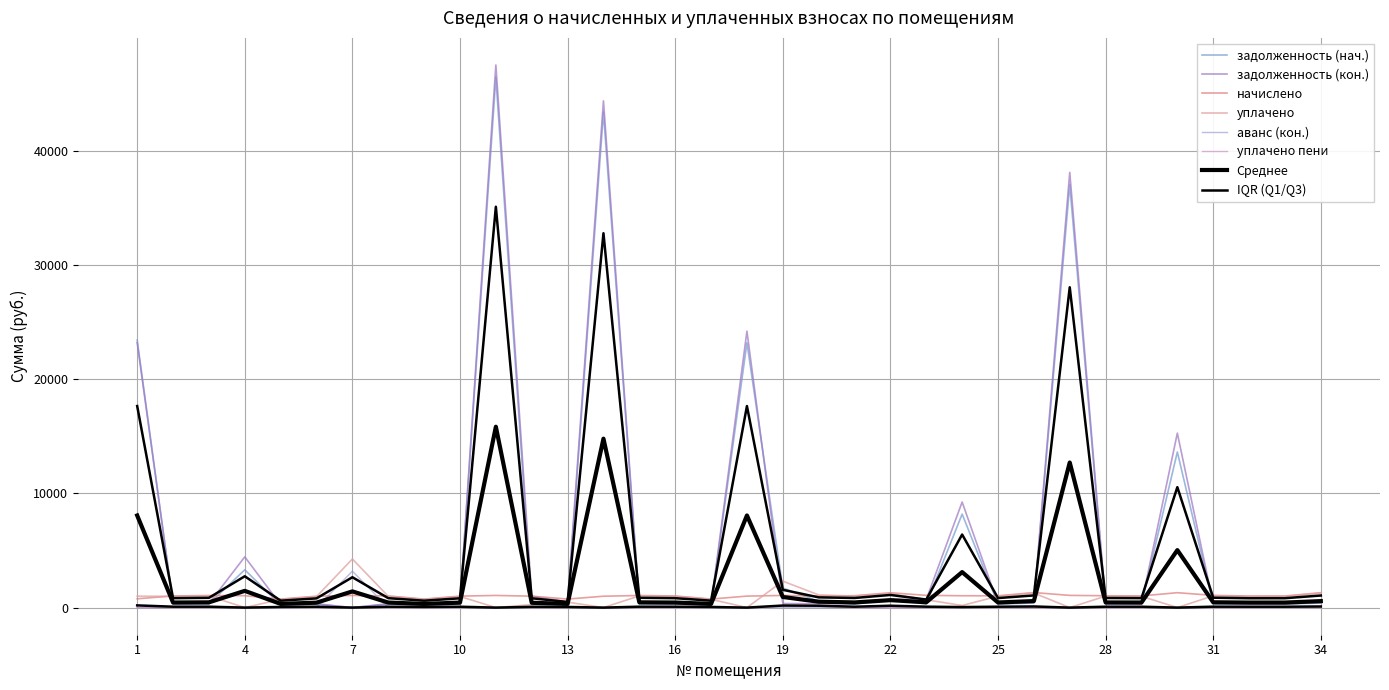

What is the difference between the maximum and minimum values in the задолженность (кон.) series?

47552.2